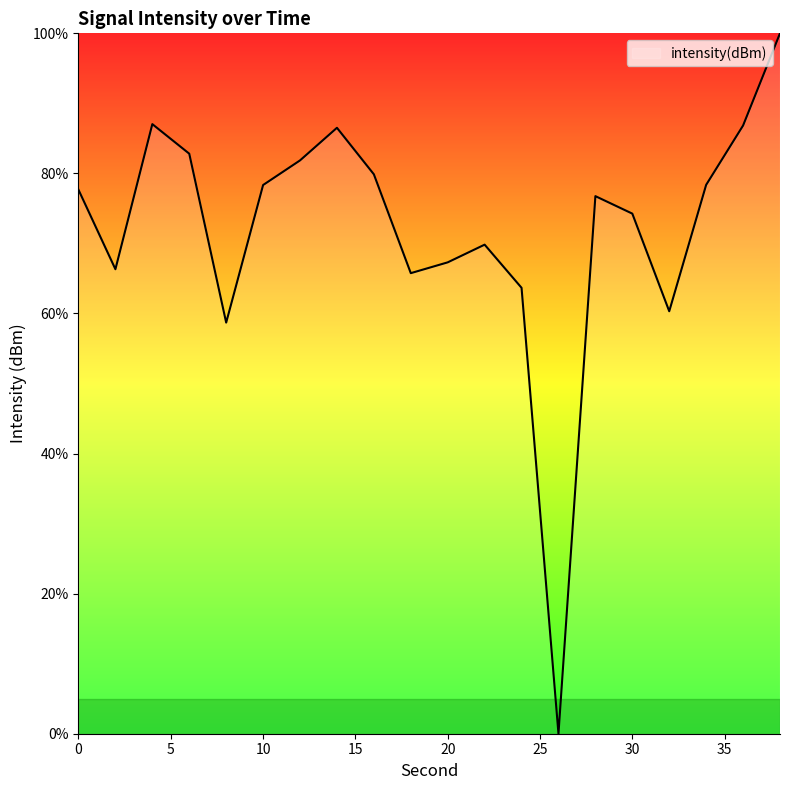

What is the maximum value shown in the chart?

100.0